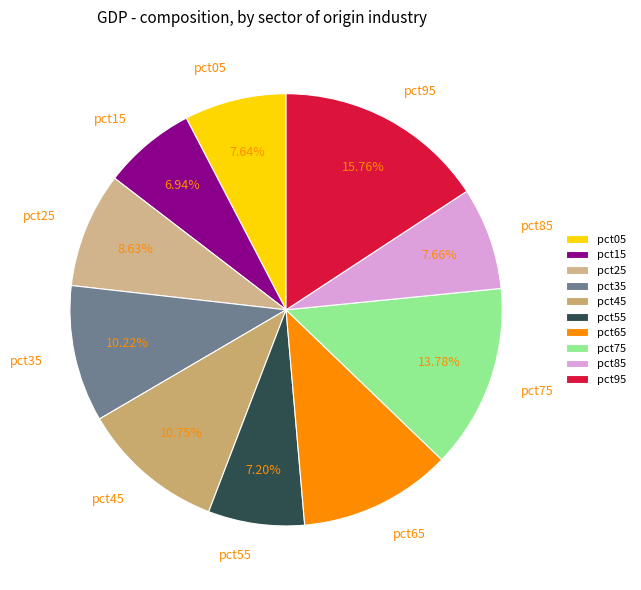

To the nearest percent, what is the average slice percentage?

10%